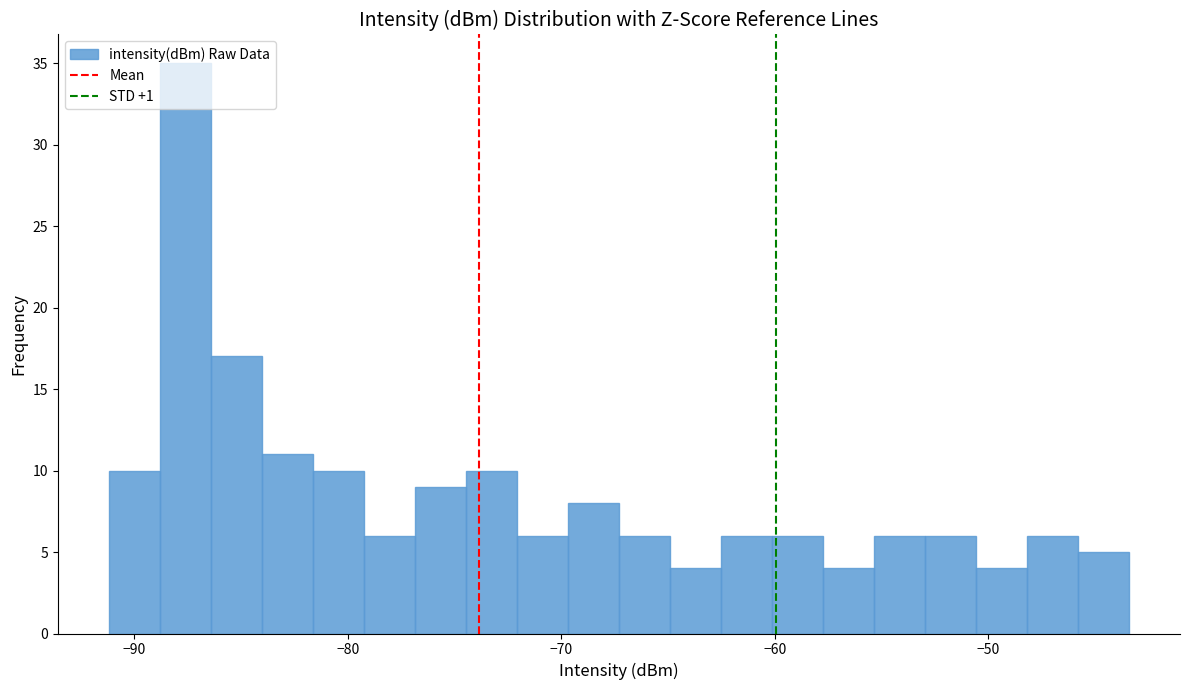

Read against the x-axis, roughly where is the centre of the tallest bar?

-88